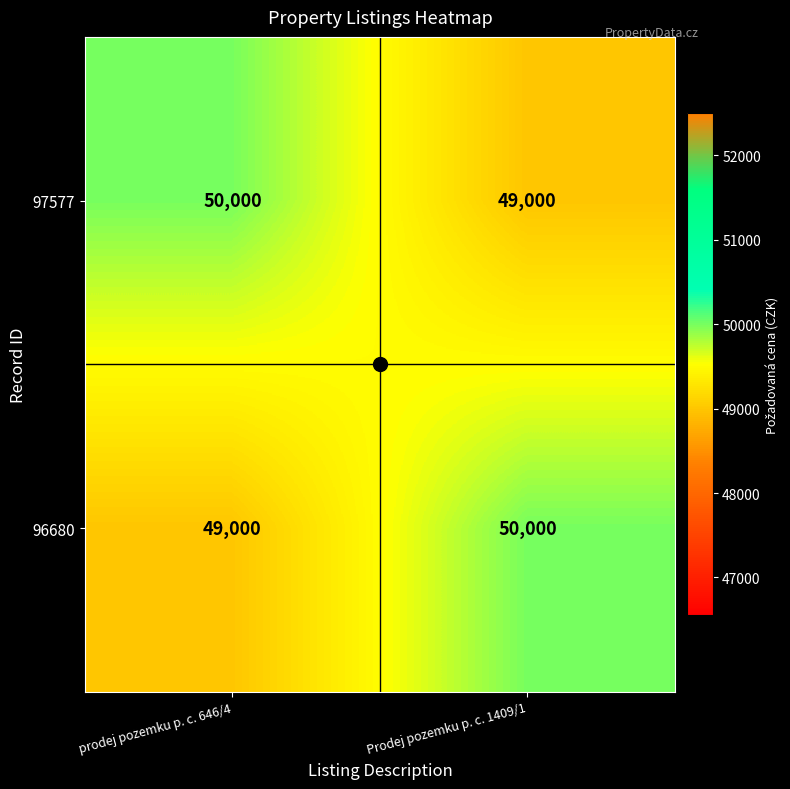

Which category has the highest value in the 97577 series?

prodej pozemku p. c. 646/4